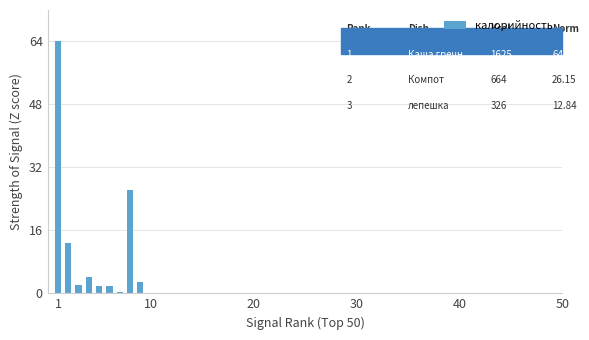

What is the sum of all values?

116.4